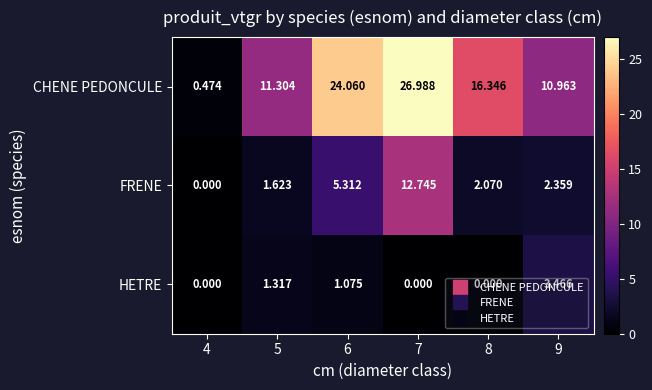

Rank the series by their maximum value, from highest to lowest.

CHENE PEDONCULE, FRENE, HETRE